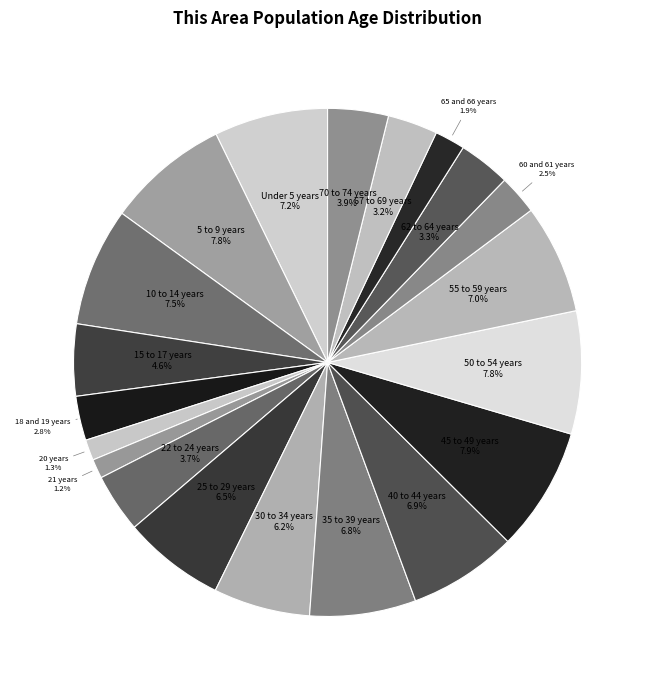

How many slices are in this pie chart?

20